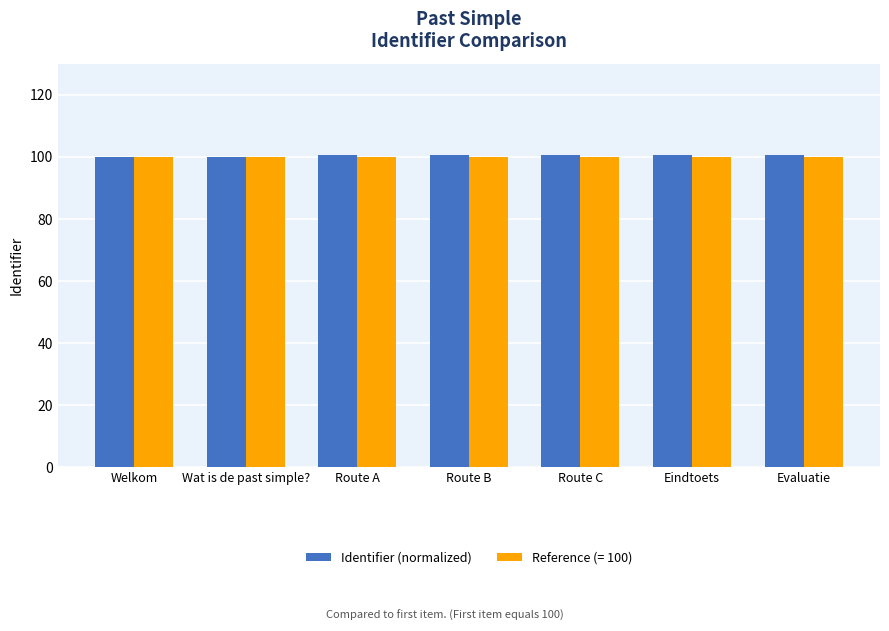

What position from the right is Eindtoets?

2